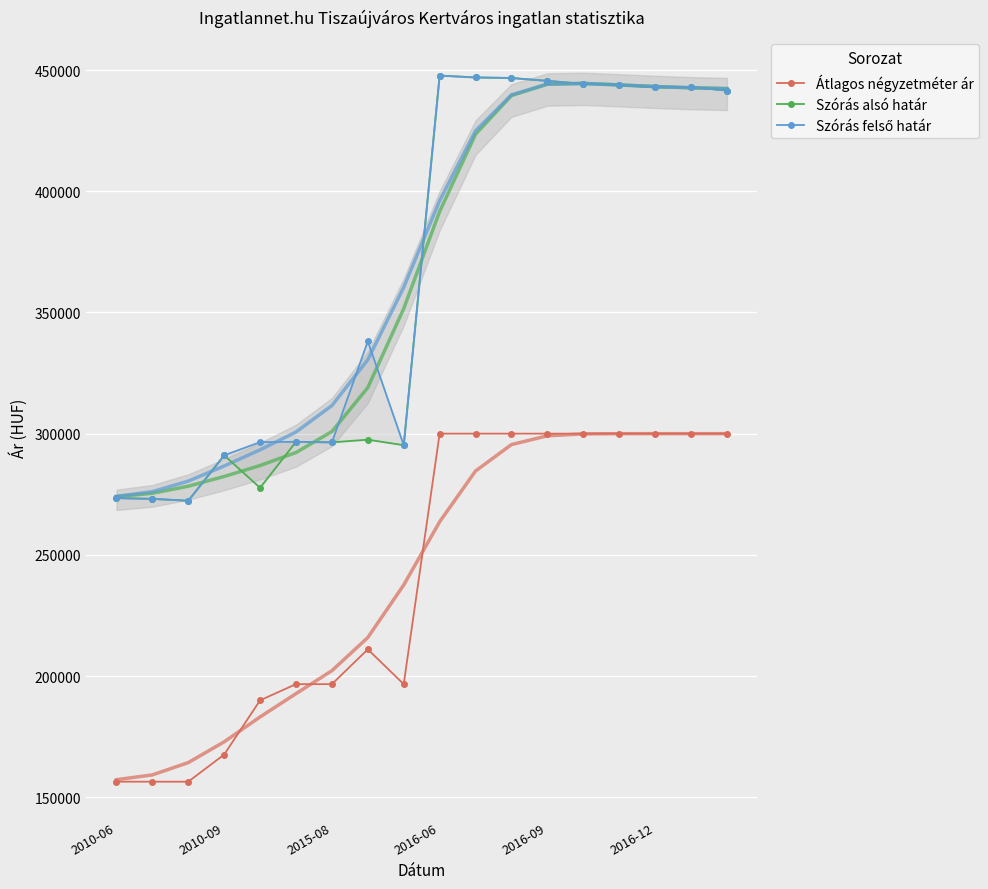

What is the sum of all Átlagos négyzetméter ár values?

4327924